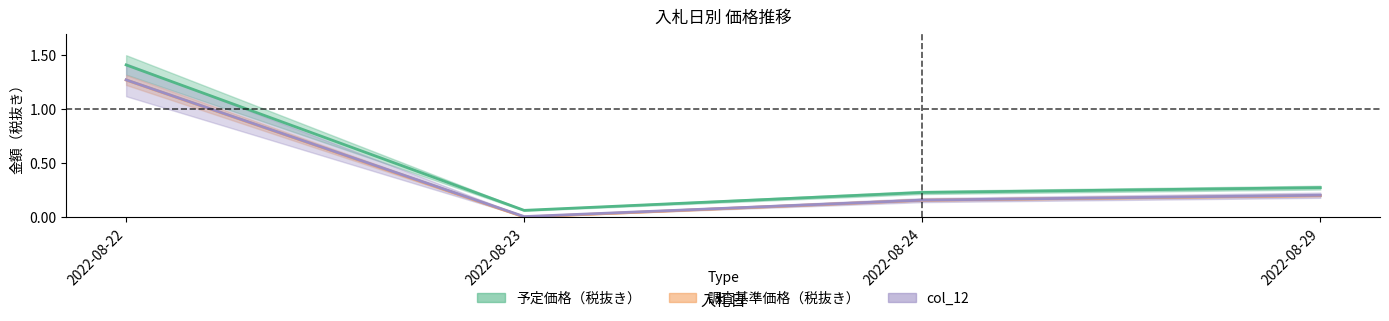

At which label is 予定価格（税抜き） closest to 0?

2022-08-23